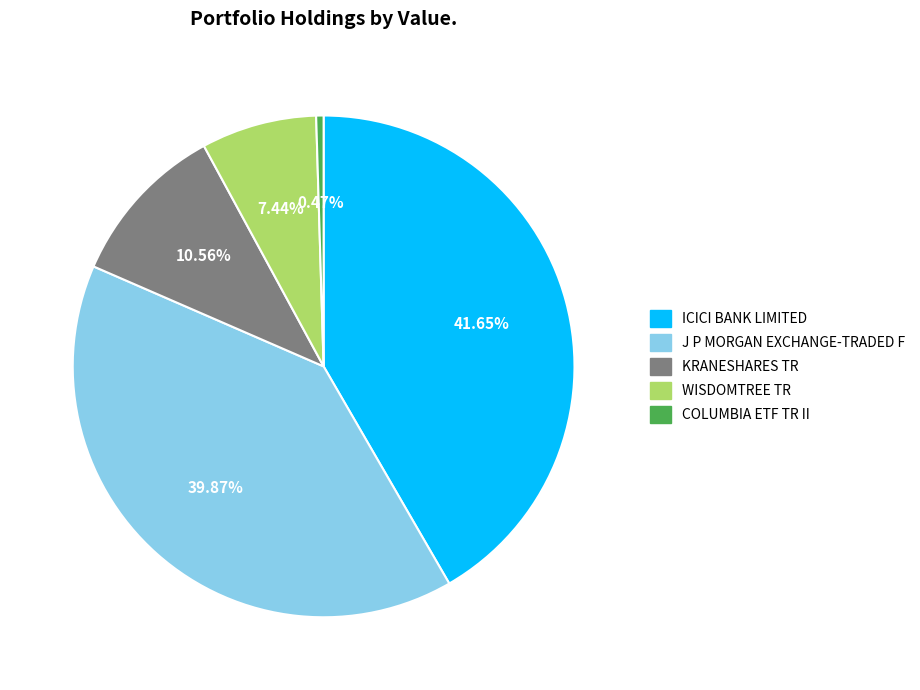

Approximately how many times larger is the value at WISDOMTREE TR compared to J P MORGAN EXCHANGE-TRADED F?

0.2